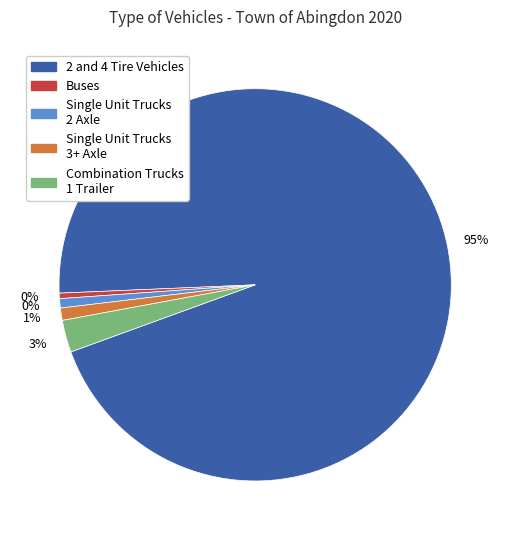

Does Buses represent more than half of the total?

No